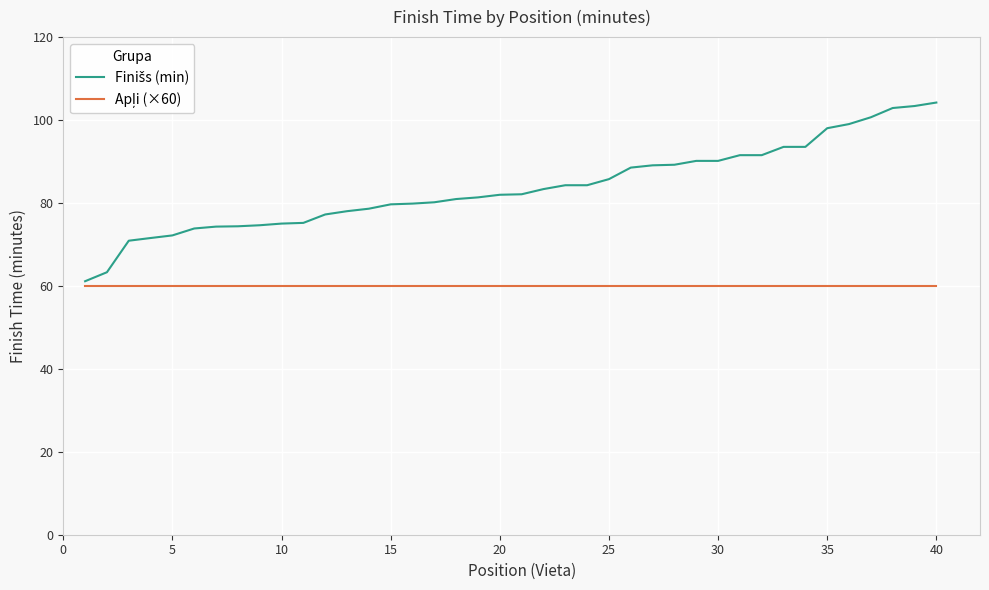

What is the greatest value displayed?

104.2